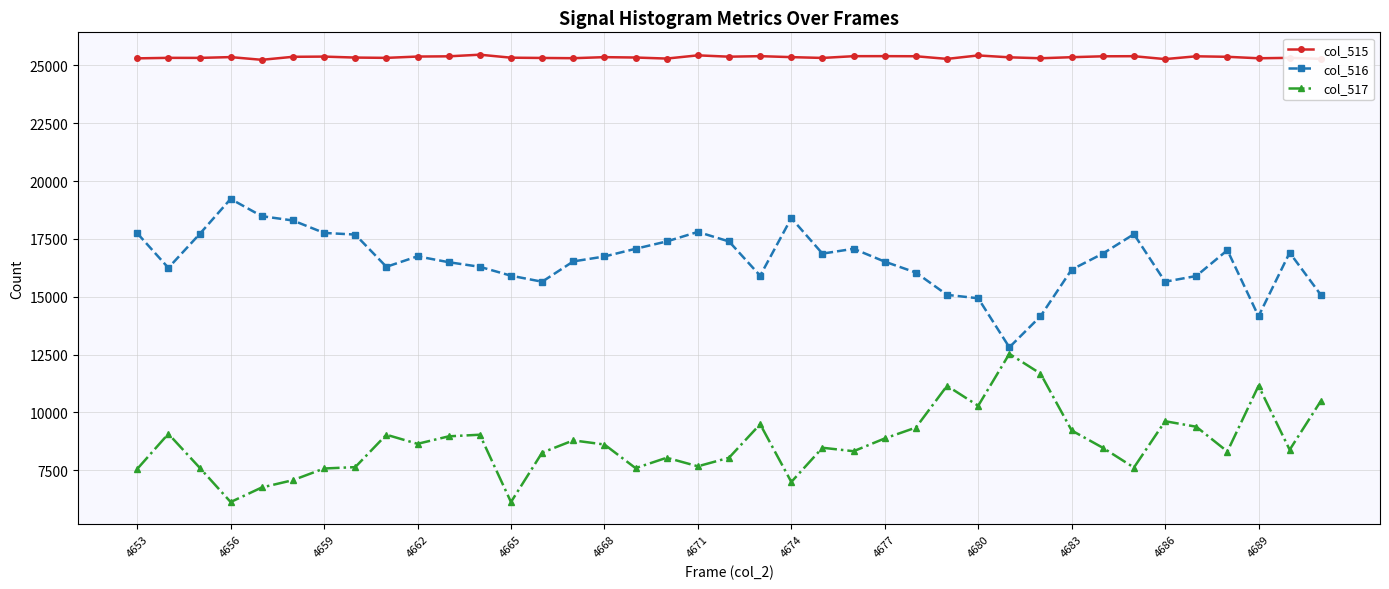

How many categories are shown in the chart?

39